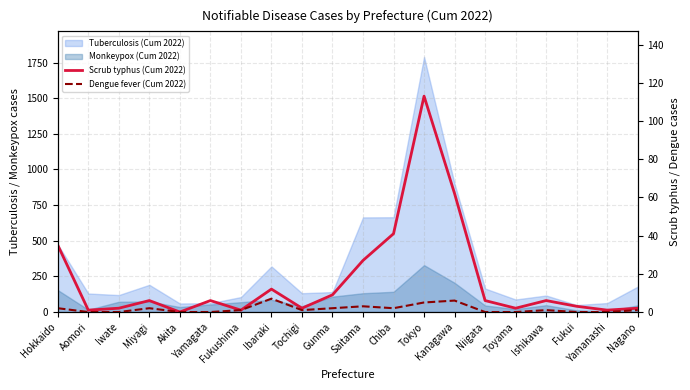

True or false: Scrub typhus (Cum 2022) has more than 1 points higher than both neighbors.

True